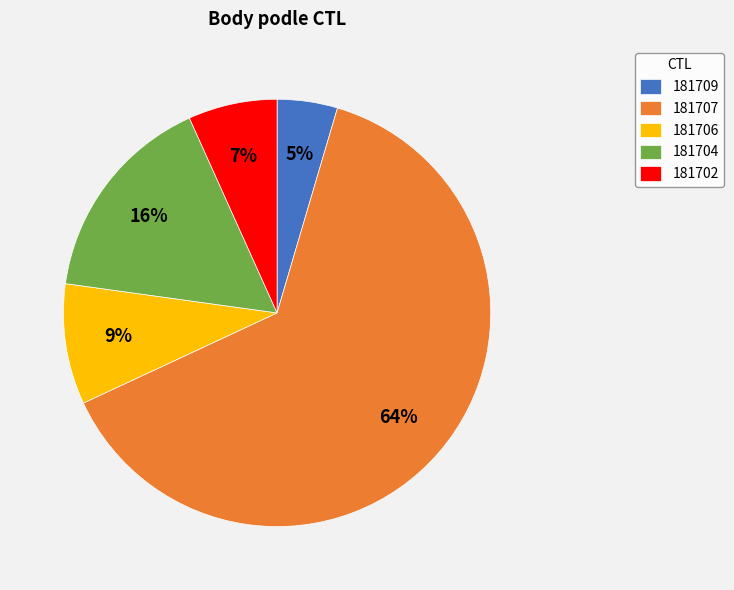

Rank the categories by value from lowest to highest.

181709, 181702, 181706, 181704, 181707